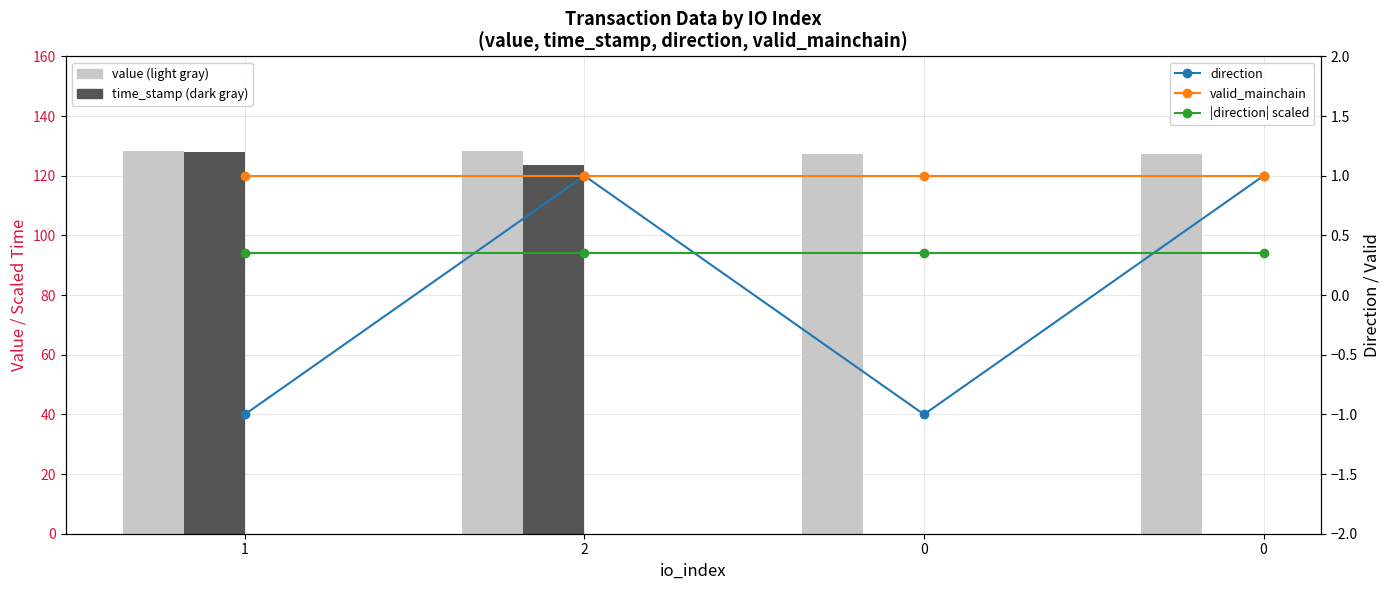

Which series changed the most between 2 and 0?

time_stamp (scaled)